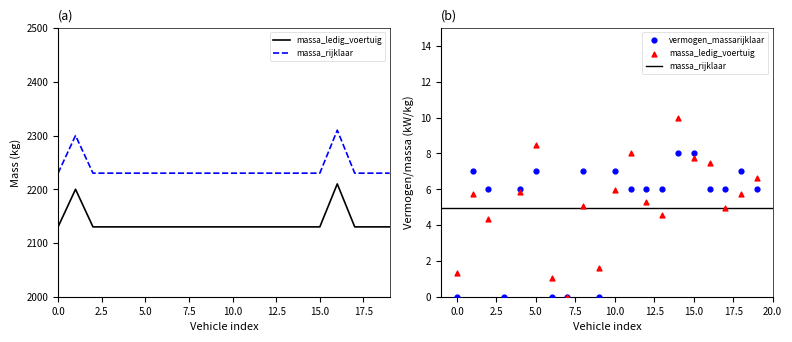

Which series reaches the minimum Y coordinate?

vermogen_massarijklaar